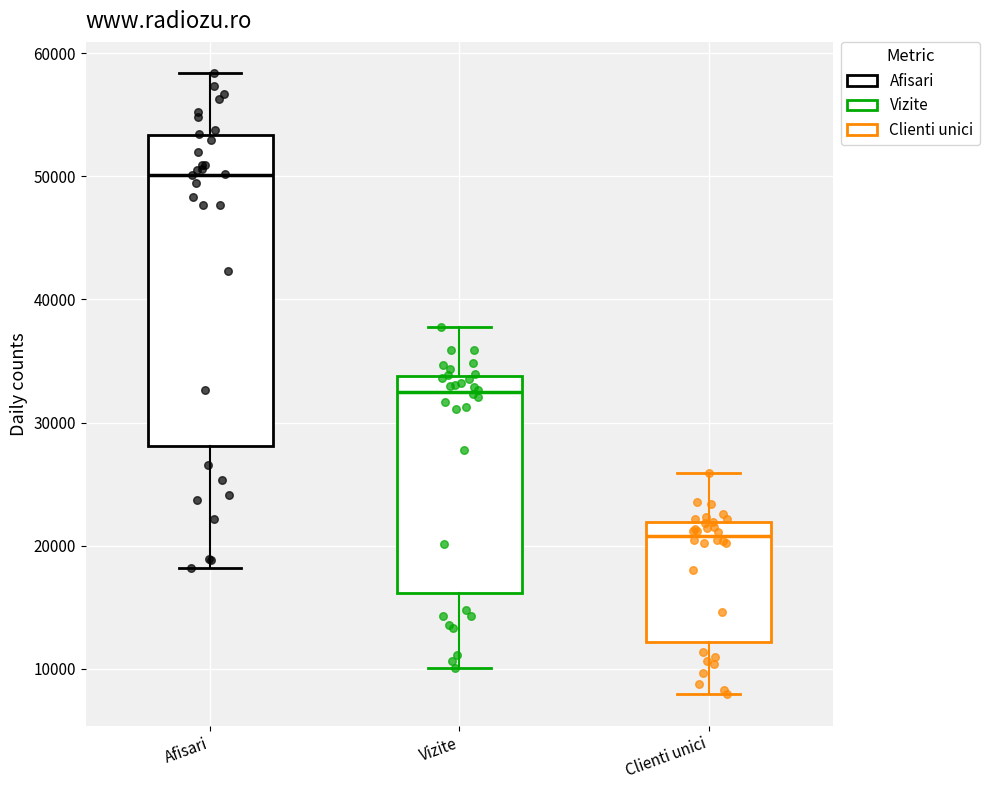

Comparing the boxes themselves (not the whiskers), which one is the tallest?

Afisari